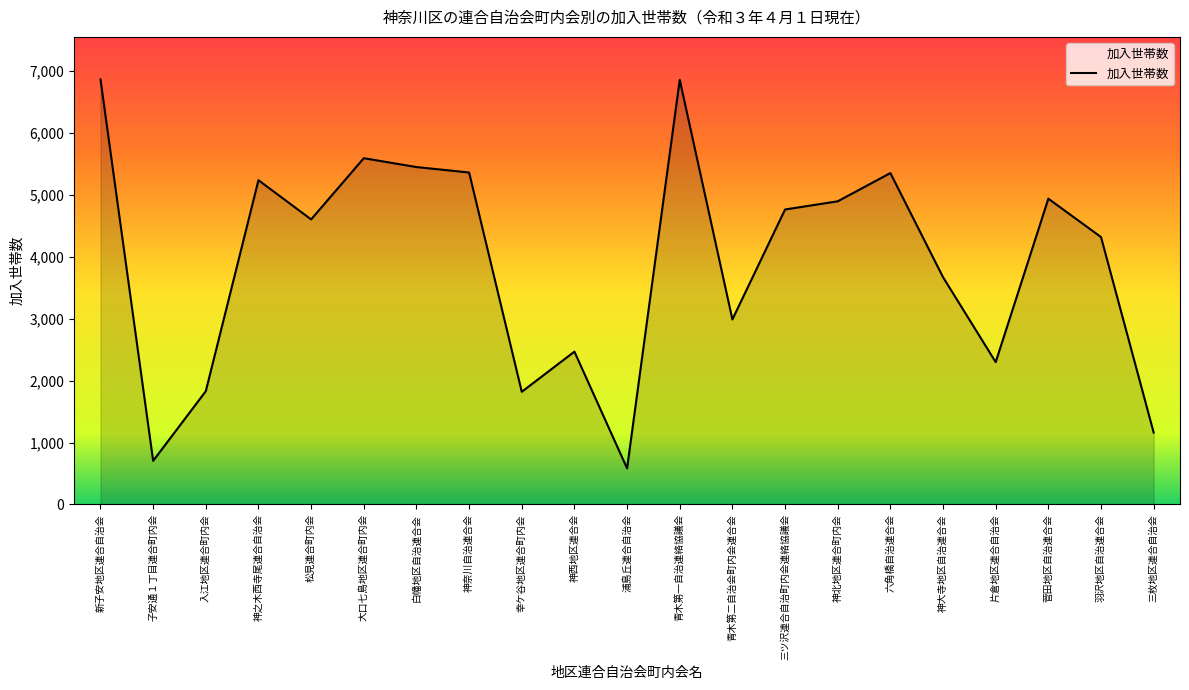

What position from the right is 入江地区連合町内会?

19